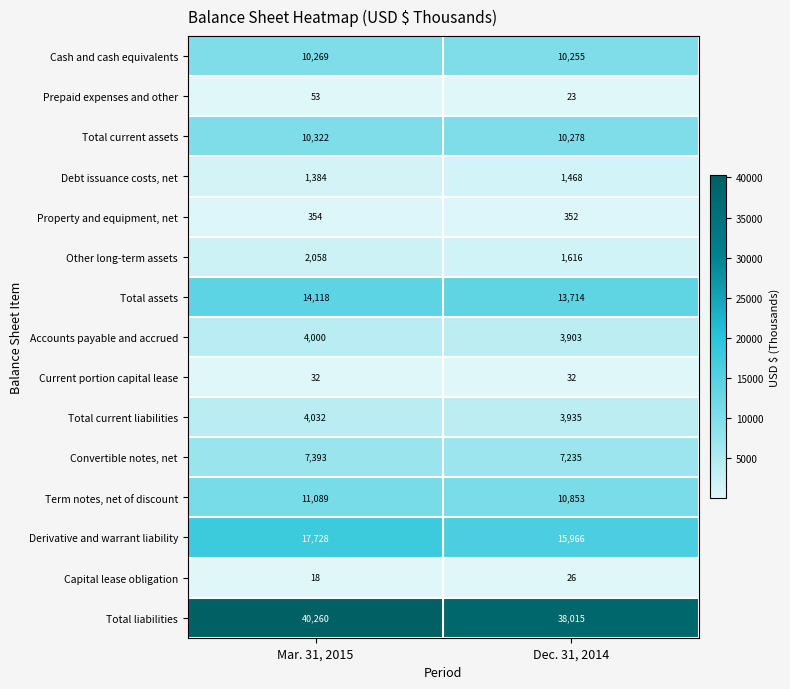

What is the total value across all series at Dec. 31, 2014?

117671